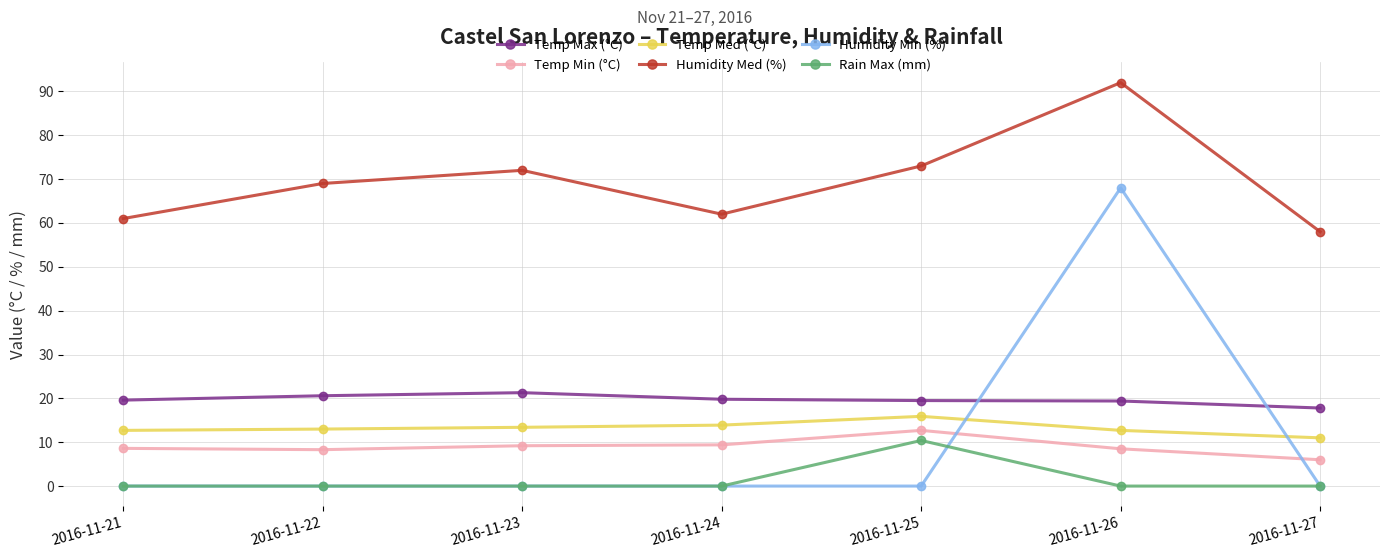

List the series in order of their peak value, lowest first.

Rain Max (mm), Temp Min (°C), Temp Med (°C), Temp Max (°C), Humidity Min (%), Humidity Med (%)